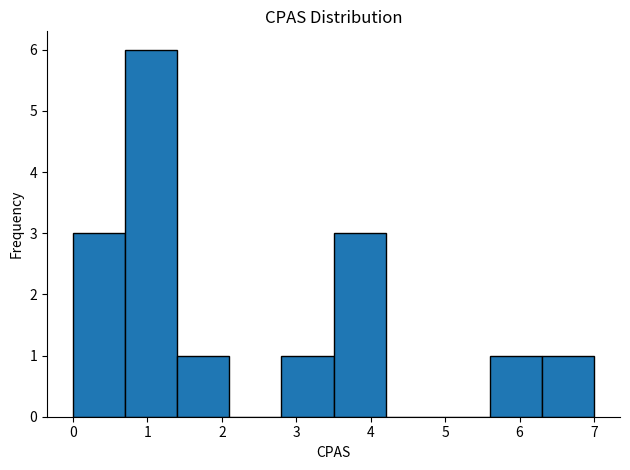

Over which range of the x-axis is the bar tallest?

0.7 to 1.4